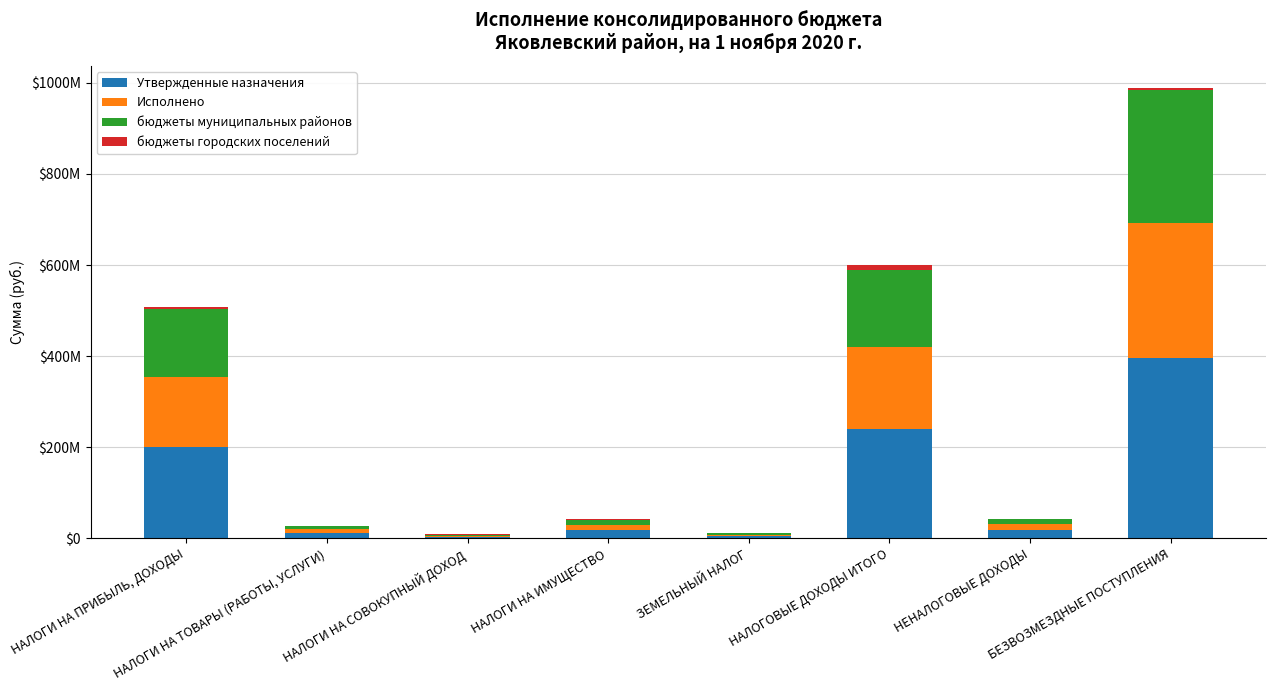

Which series has the widest spread of values?

Утвержденные назначения